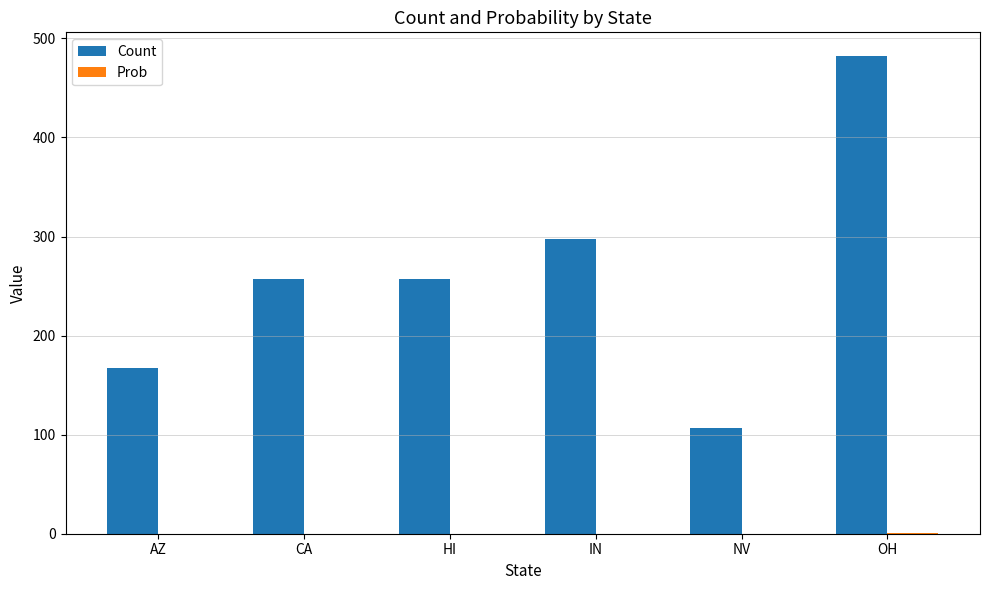

The value of Count at HI is 257.0. True or false?

True